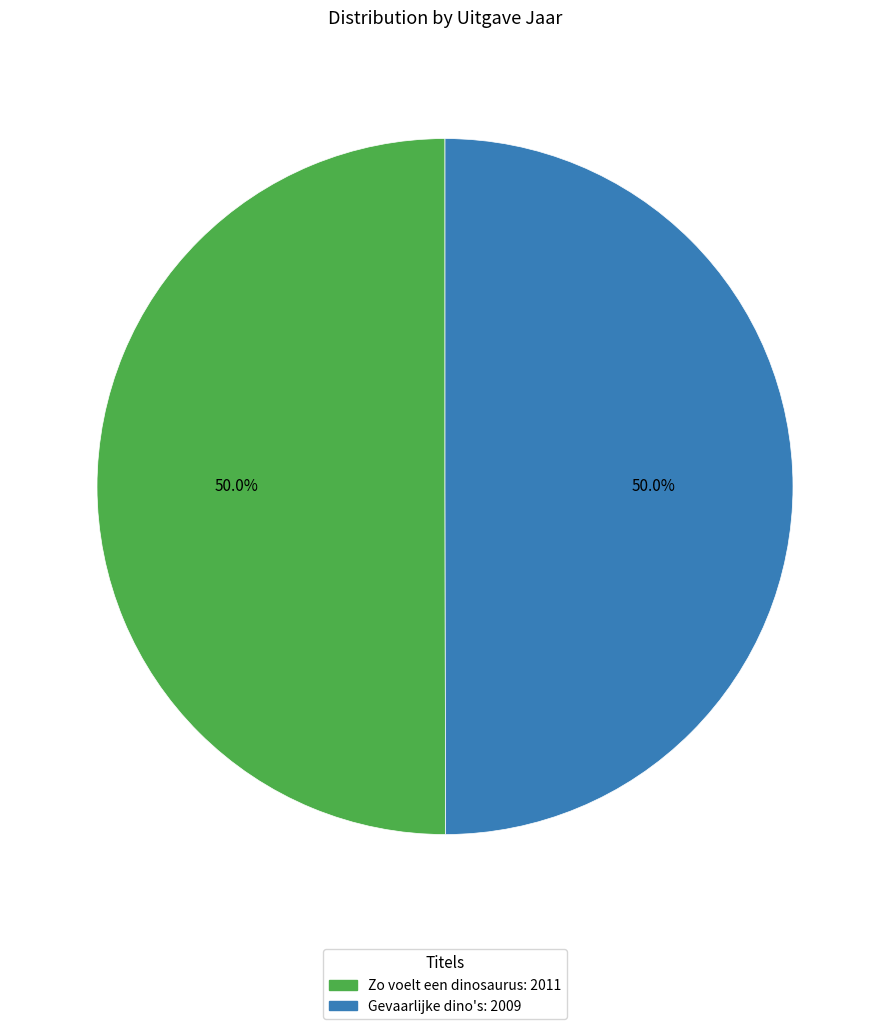

Count the number of slices in the pie.

2